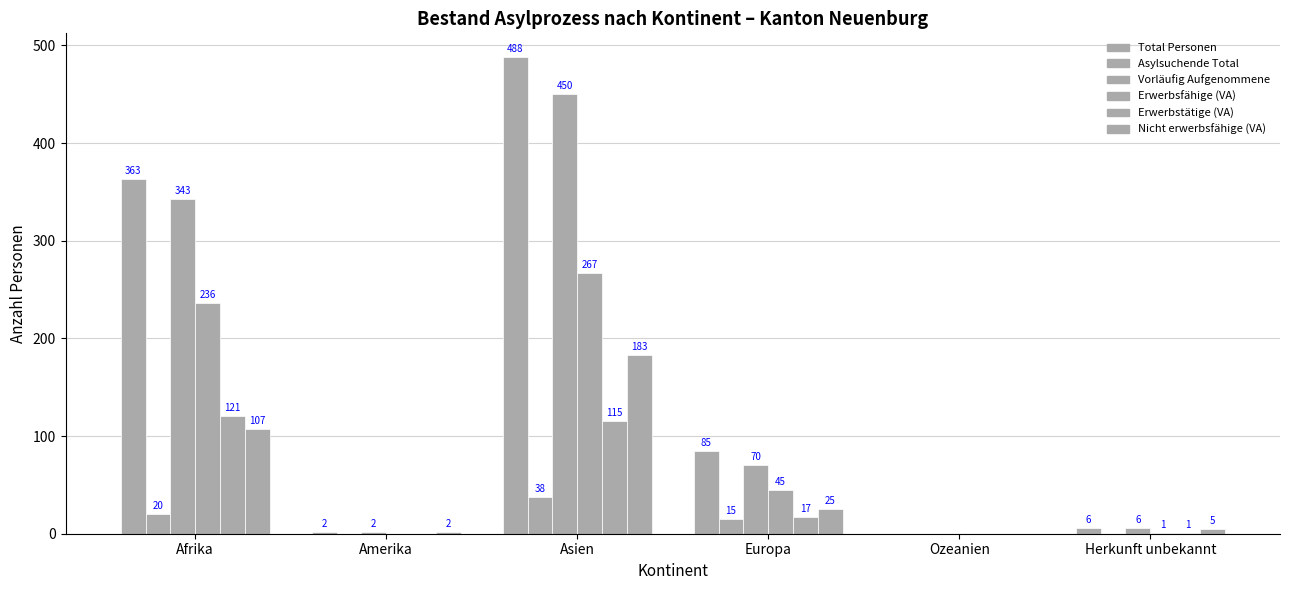

How many data points does each series have?

6